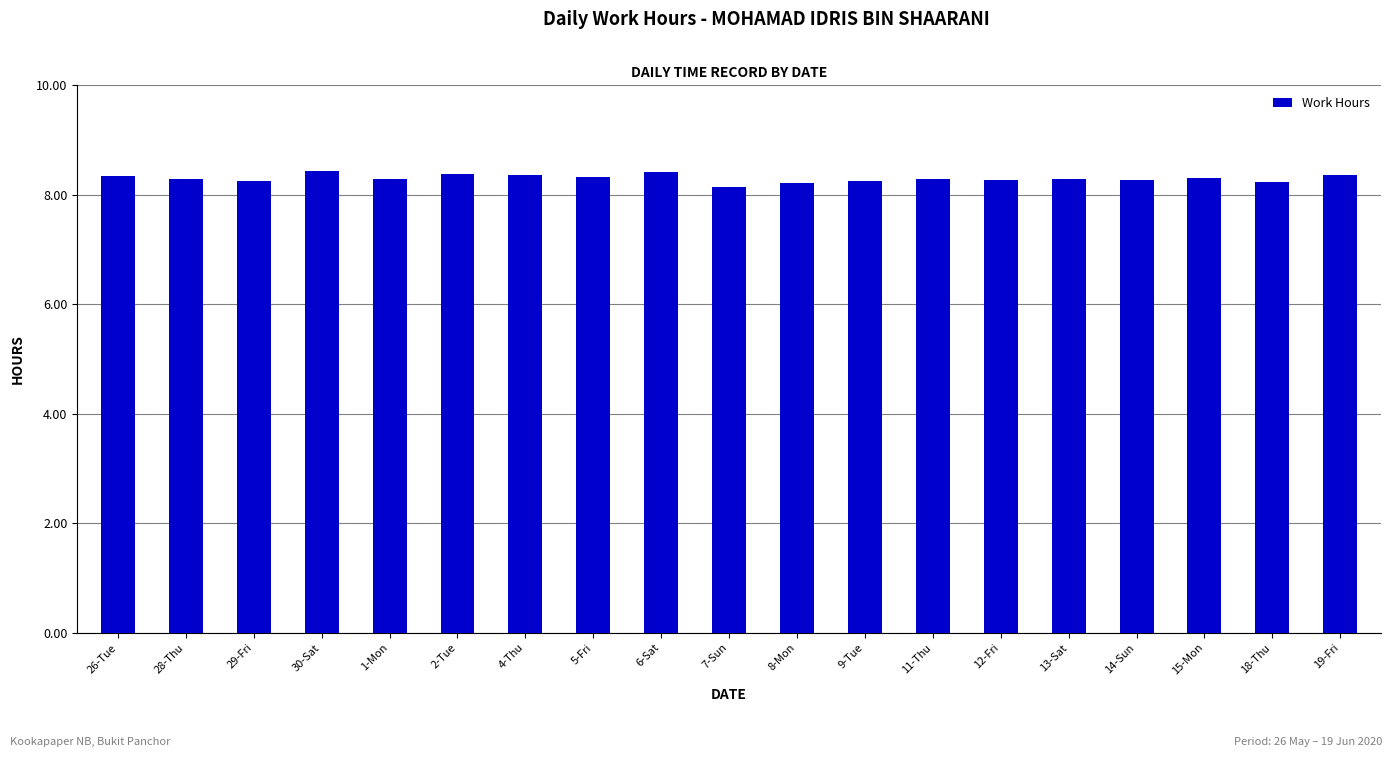

Is it true that the value at 5-Fri is 8.3?

True